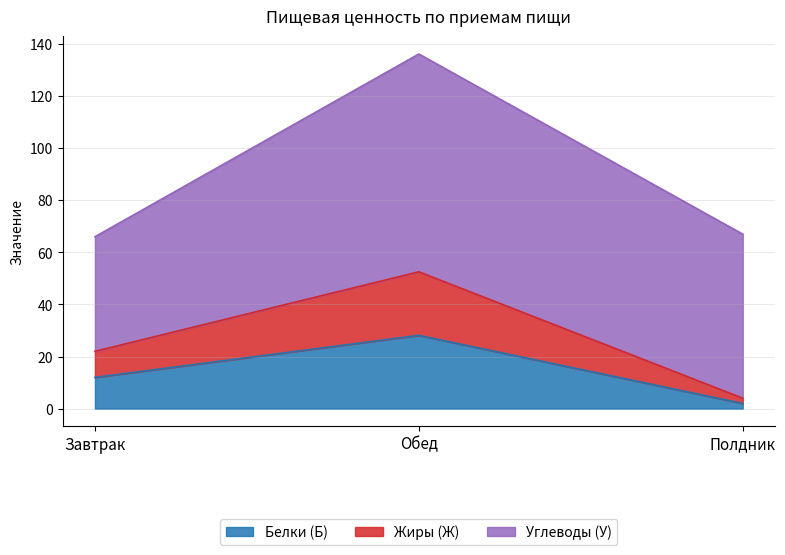

What is the label of the 1st point from the right?

Полдник